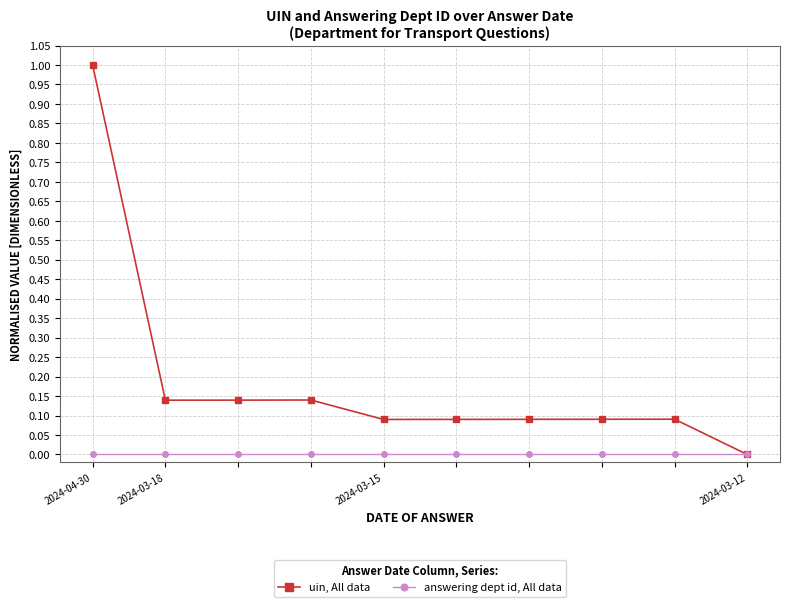

How many lines are shown in the chart?

2